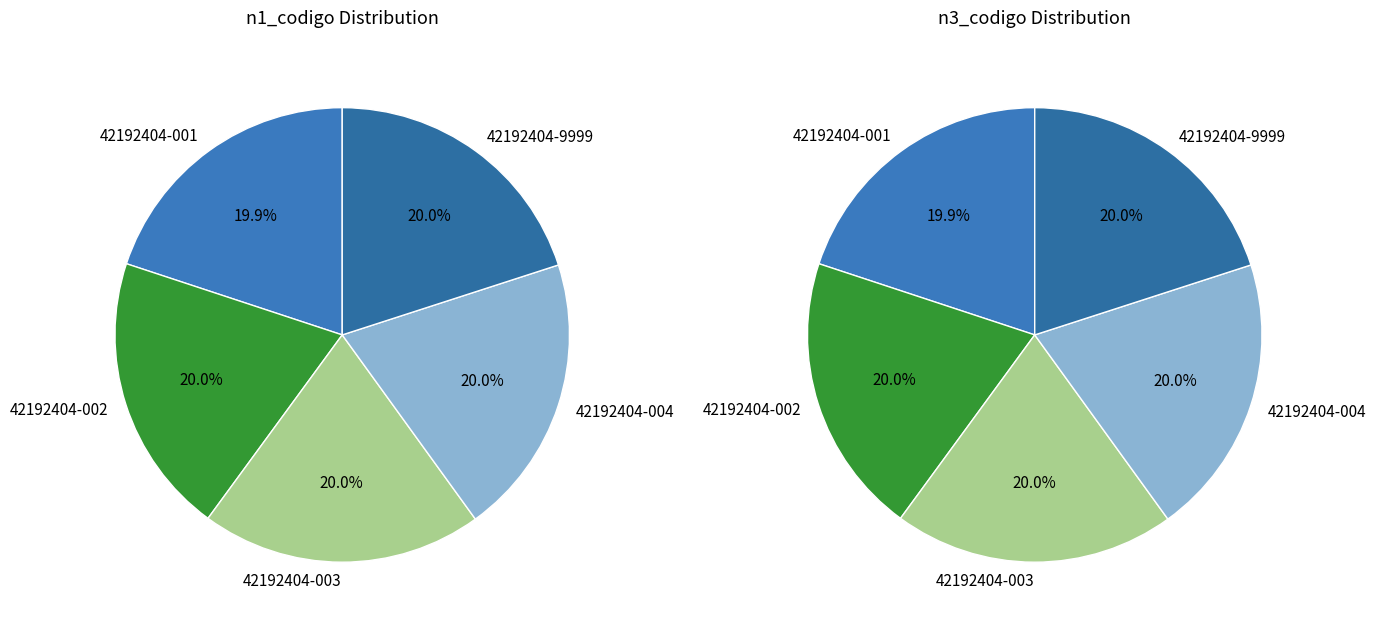

Is there any slice that represents more than half of the pie?

No